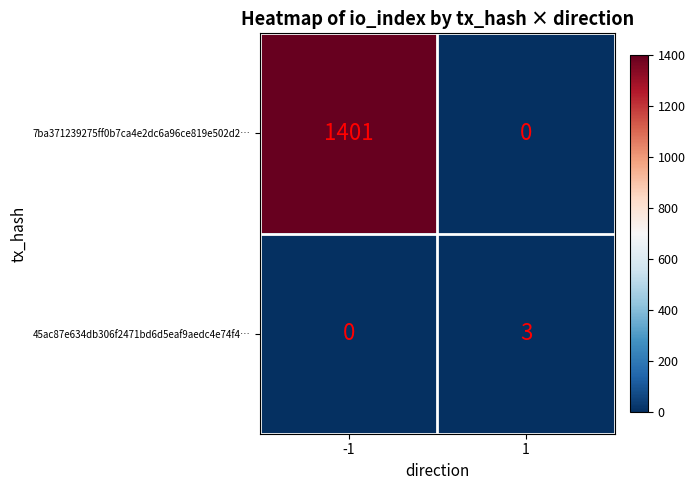

What is the total value across all series at -1?

1401